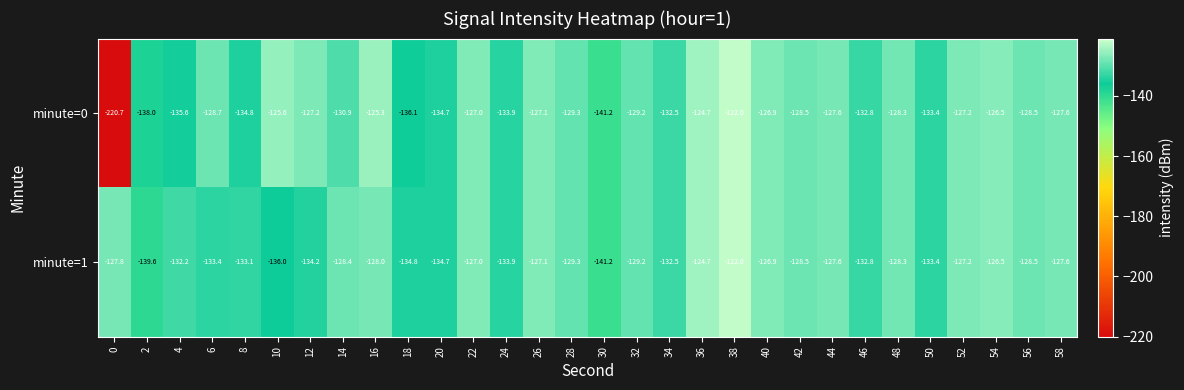

Which series has the largest total across all categories?

minute=1